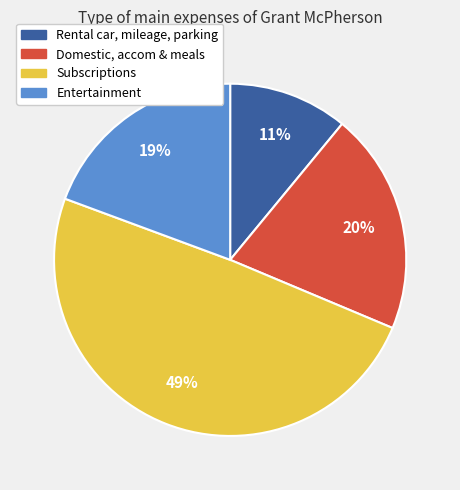

Which category has the smallest portion of the pie?

Rental car, mileage, parking